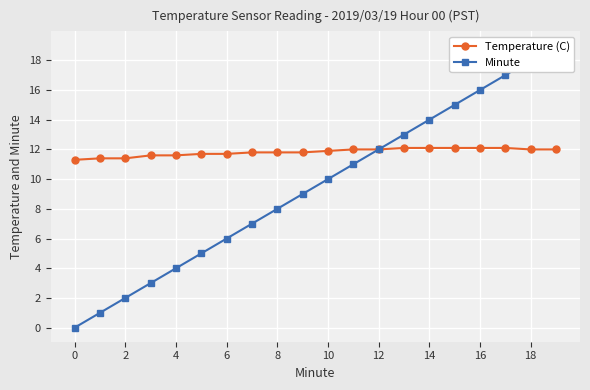

Which series has the largest total across all categories?

Temperature (C)